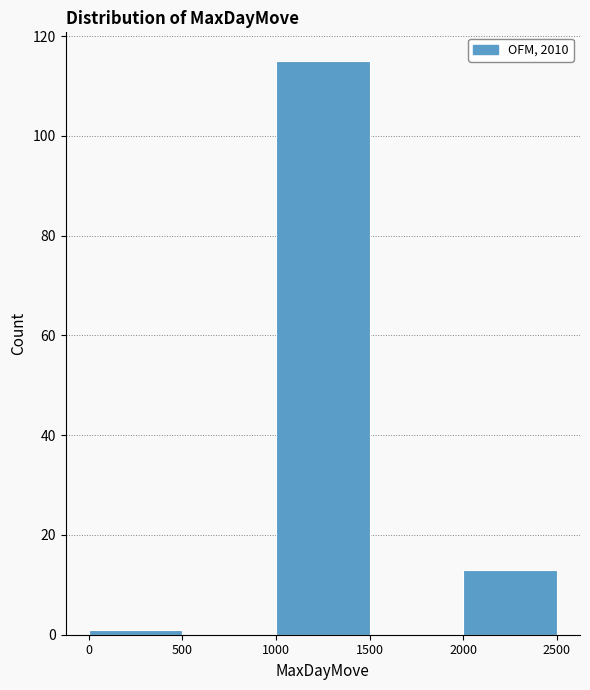

Which range on the x-axis has the tallest bar?

1000 to 1500